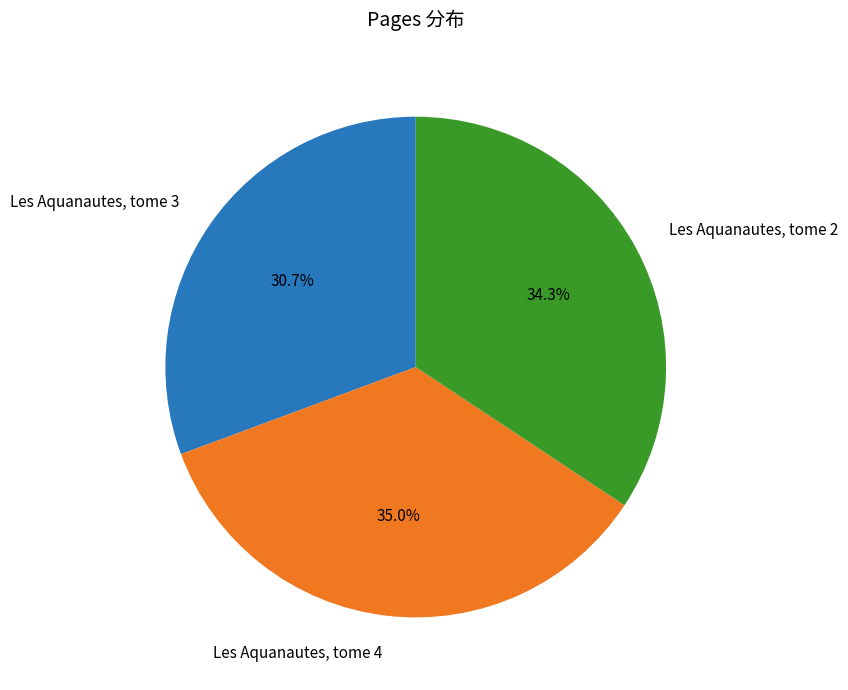

Is there a majority slice in this chart?

No